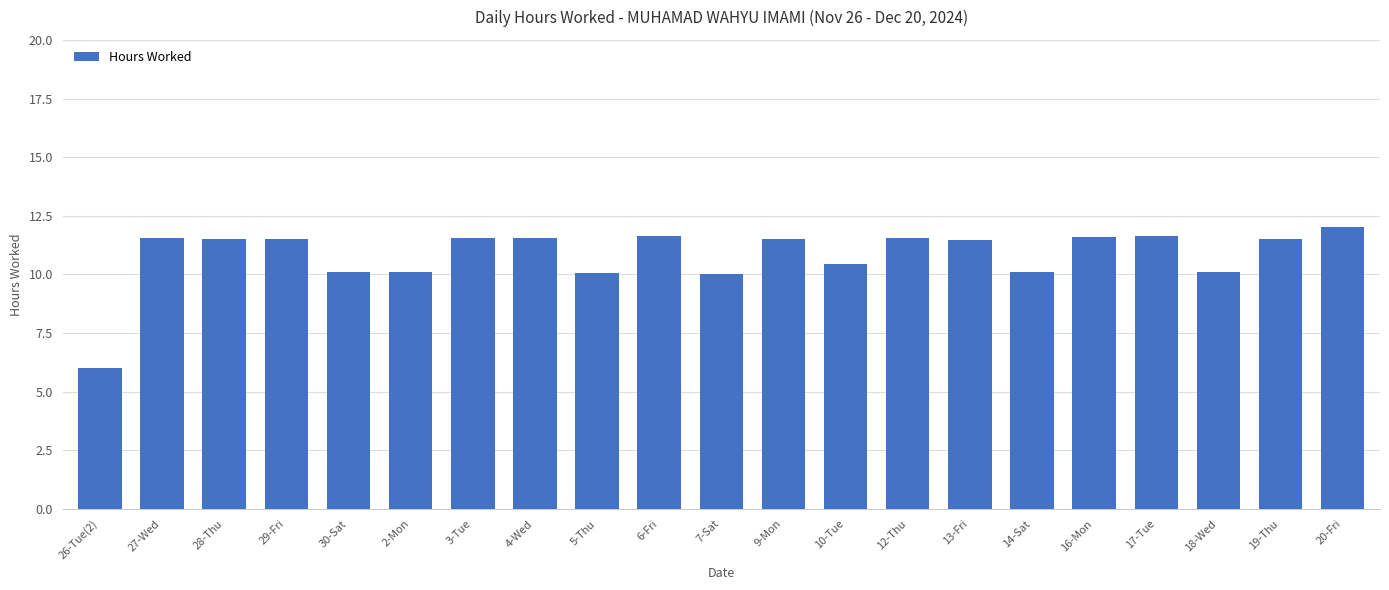

What is the minimum value shown in the chart?

6.0